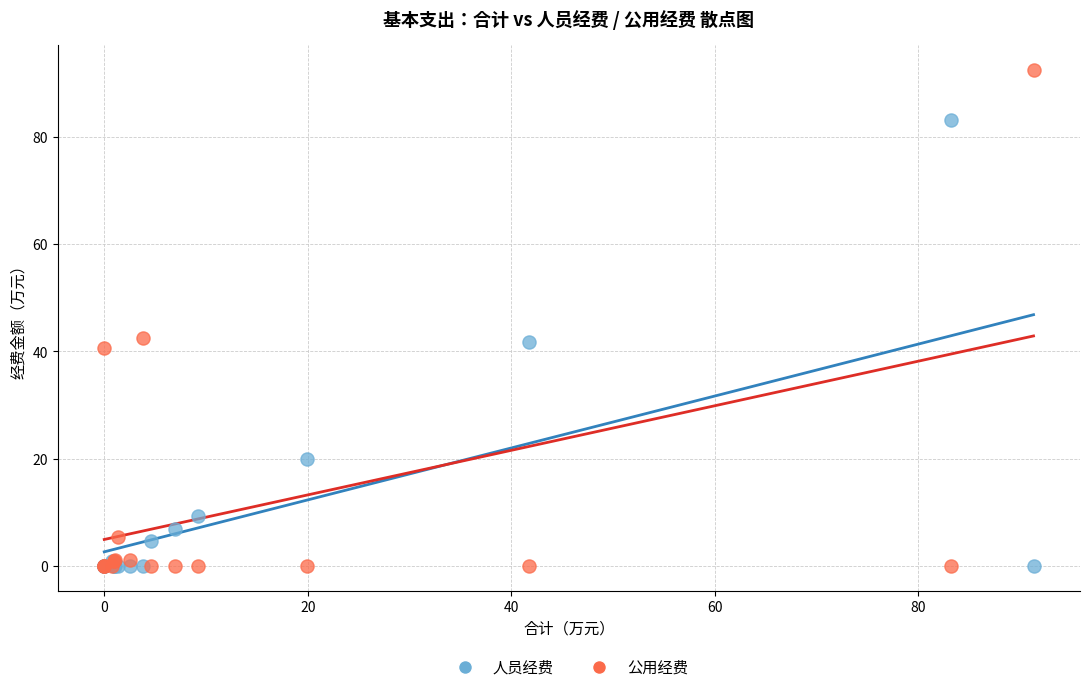

What are all the series names shown in the legend?

人员经费, 公用经费